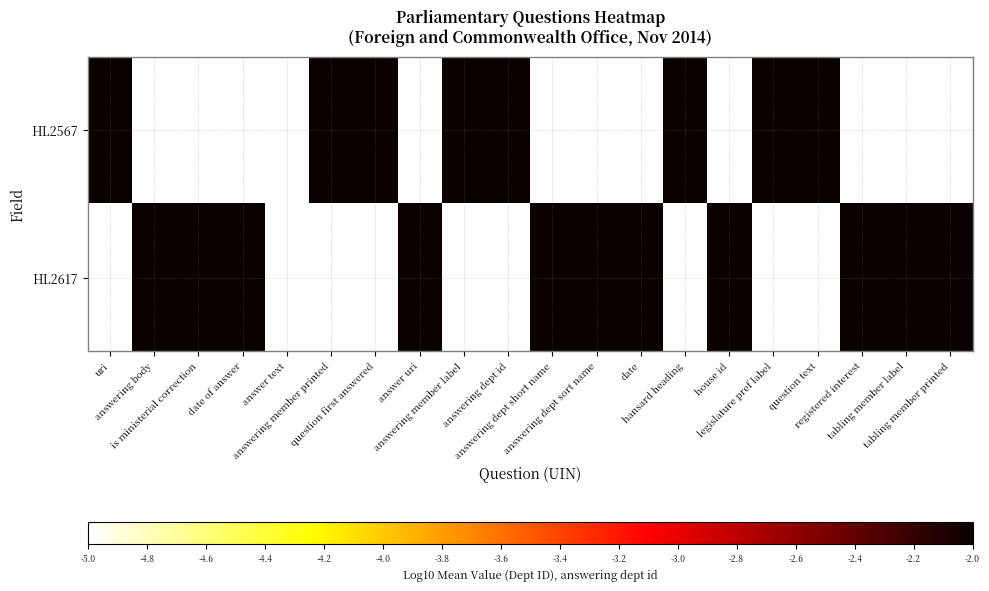

How many series are shown in this chart?

2